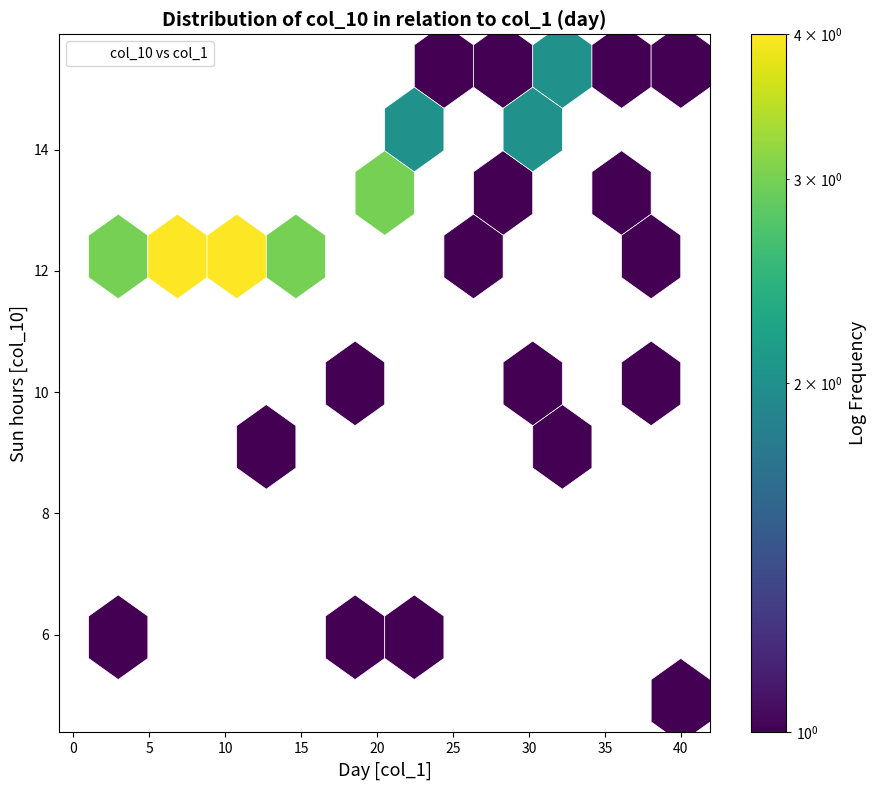

What is the range of Y values (max minus min)?

10.5